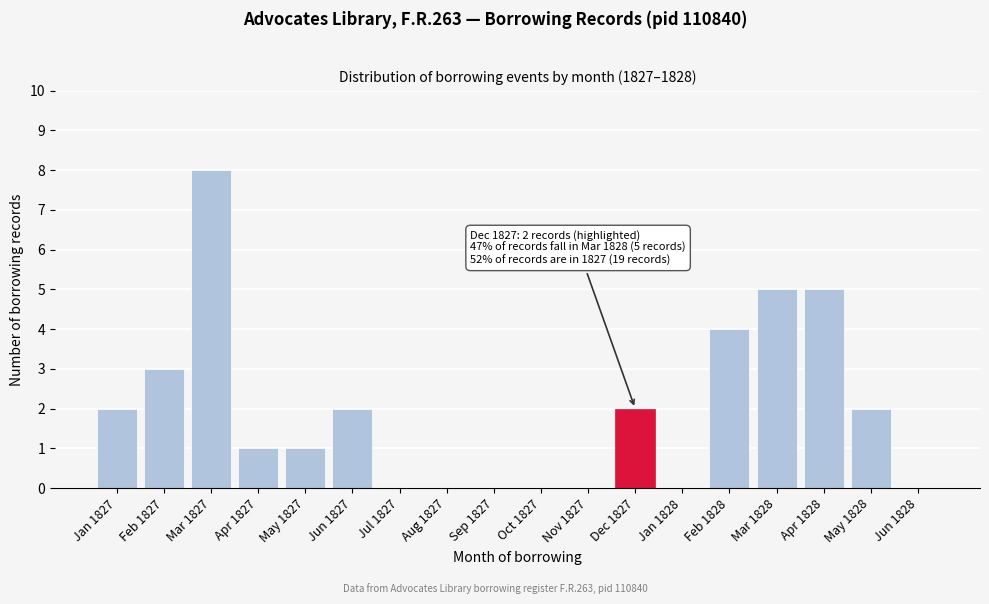

Reading left to right, transcribe all the data shown in this chart.

Jan 1827=2	Feb 1827=3	Mar 1827=8	Apr 1827=1	May 1827=1	Jun 1827=2	Jul 1827=0	Aug 1827=0	Sep 1827=0	Oct 1827=0	Nov 1827=0	Dec 1827=2	Jan 1828=0	Feb 1828=4	Mar 1828=5	Apr 1828=5	May 1828=2	Jun 1828=0